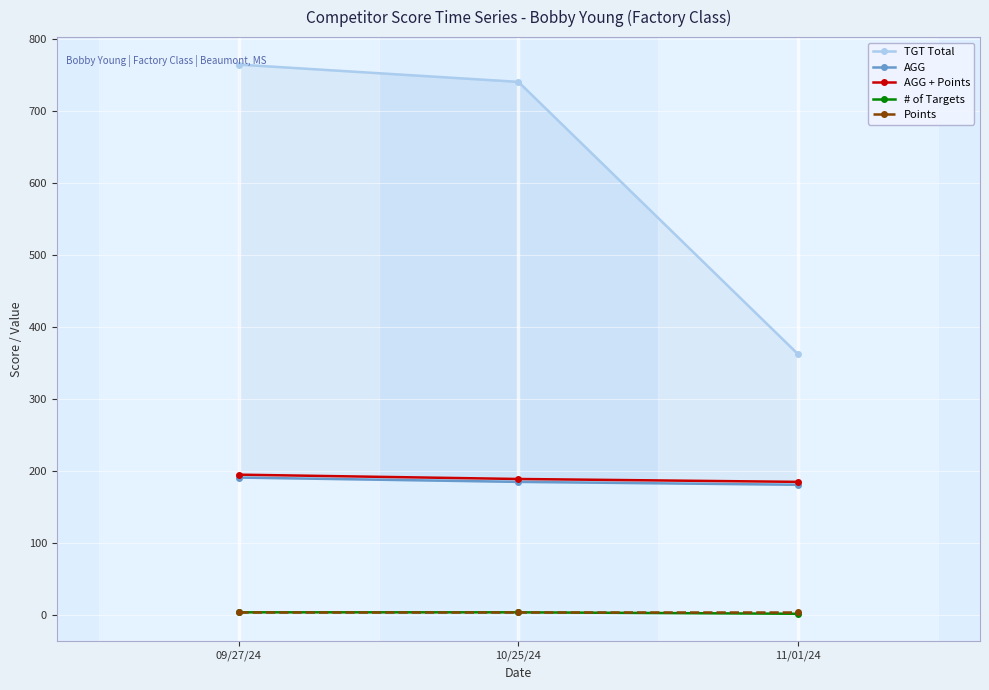

What is the total value across all series at 10/25/24?

1122